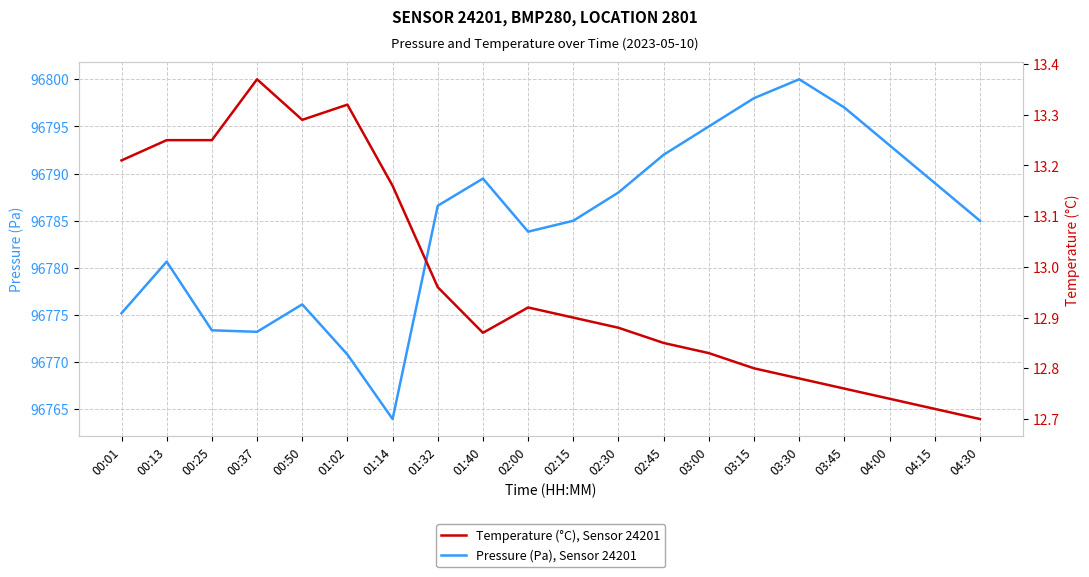

What are all the series names shown in the legend?

Pressure (Pa), Sensor 24201, Temperature (°C), Sensor 24201